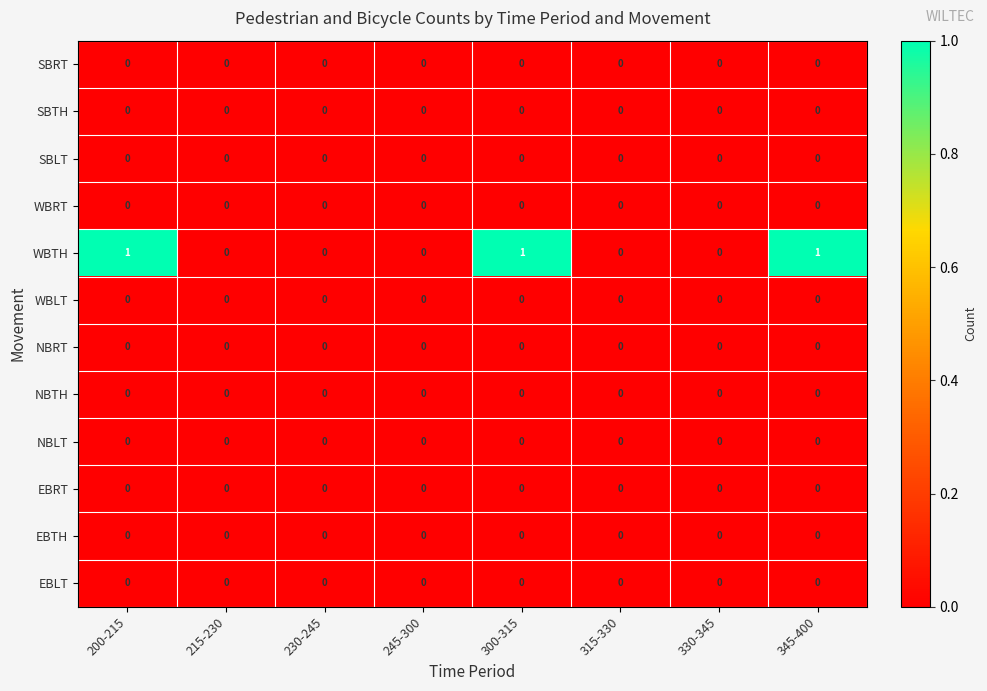

Is the value of SBRT at 345-400 greater than the value of WBTH at 300-315?

No